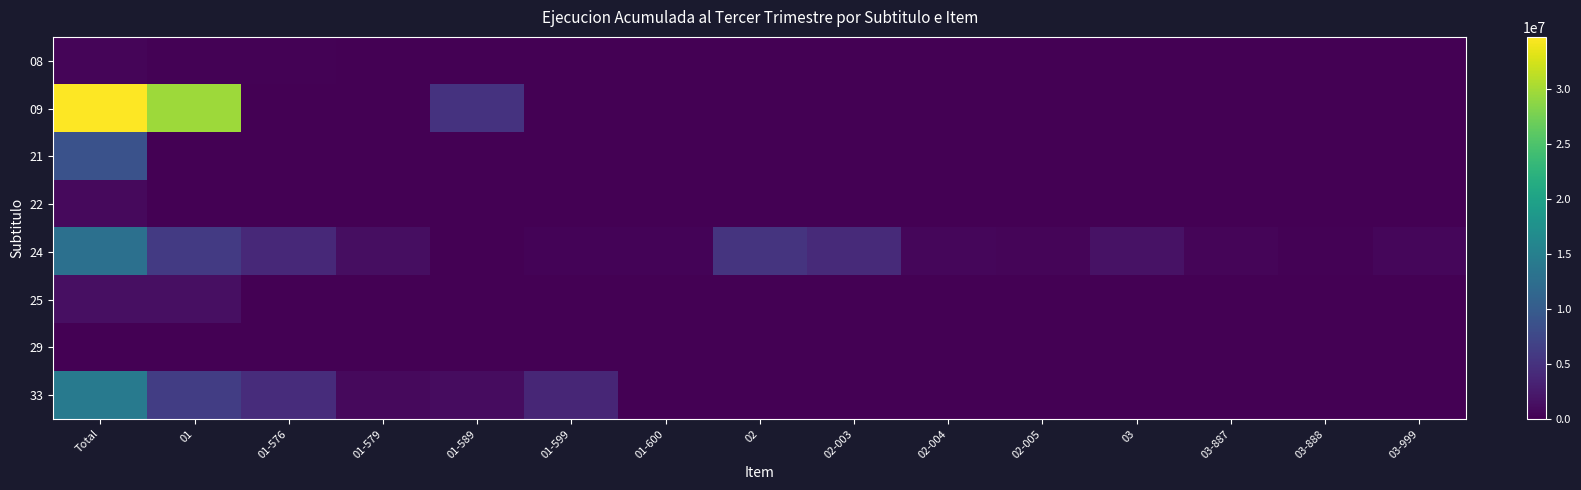

Reading left to right, extract all data points from this chart.

08: Total=450406	01=238102	01-576=212304	01-579=0	01-589=0	01-599=0	01-600=0	02=0	02-003=0	02-004=0	02-005=0	03=0	03-887=0	03-888=0	03-999=0
09: Total=34762298	01=29614403	01-576=0	01-579=0	01-589=5147895	01-599=0	01-600=0	02=0	02-003=0	02-004=0	02-005=0	03=0	03-887=0	03-888=0	03-999=0
21: Total=8723717	01=0	01-576=0	01-579=0	01-589=0	01-599=0	01-600=0	02=0	02-003=0	02-004=0	02-005=0	03=0	03-887=0	03-888=0	03-999=0
22: Total=935218	01=0	01-576=0	01-579=0	01-589=0	01-599=0	01-600=0	02=0	02-003=0	02-004=0	02-005=0	03=0	03-887=0	03-888=0	03-999=0
24: Total=12893974	01=5906897	01-576=3944706	01-579=1254305	01-589=14500	01-599=346701	01-600=346685	02=5250290	02-003=4206402	02-004=599351	02-005=444537	03=1736787	03-887=411407	03-888=219813	03-999=629567
25: Total=1449755	01=1449755	01-576=0	01-579=0	01-589=0	01-599=0	01-600=0	02=0	02-003=0	02-004=0	02-005=0	03=0	03-887=0	03-888=0	03-999=0
29: Total=59377	01=0	01-576=2519	01-579=16823	01-589=40035	01-599=0	01-600=0	02=0	02-003=0	02-004=0	02-005=0	03=0	03-887=0	03-888=0	03-999=0
33: Total=14282422	01=6273913	01-576=4348743	01-579=818433	01-589=1106737	01-599=3799419	01-600=0	02=0	02-003=0	02-004=0	02-005=0	03=0	03-887=0	03-888=0	03-999=0